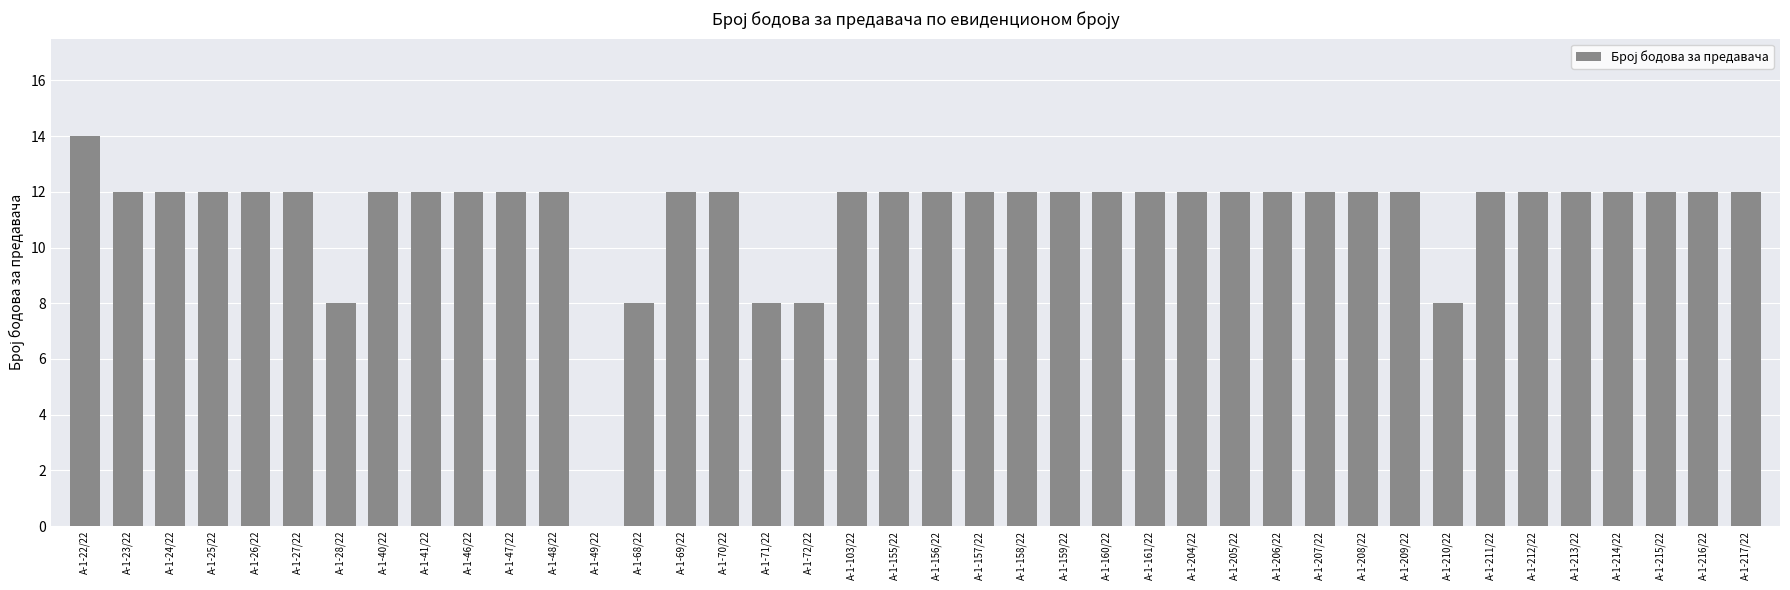

Are the bars horizontal?

No